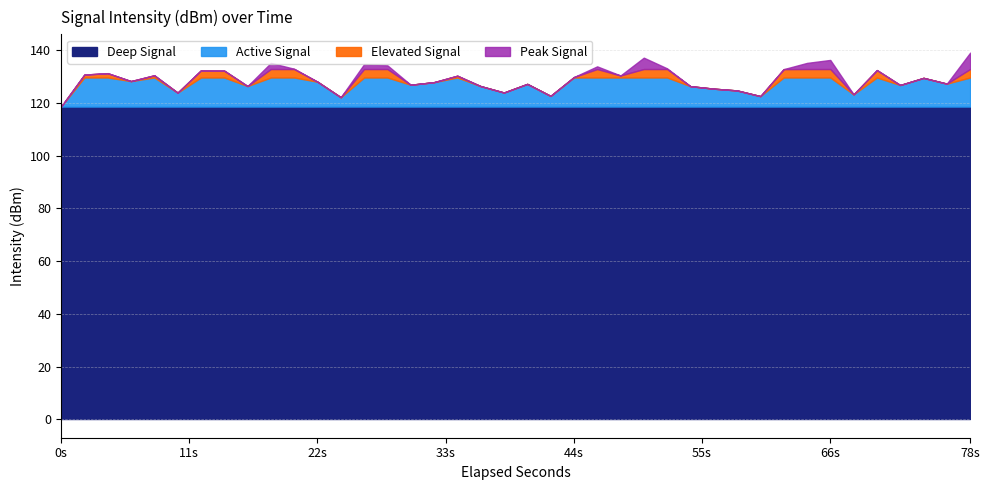

How many points are higher than both their immediate neighbors (excluding endpoints)?

12